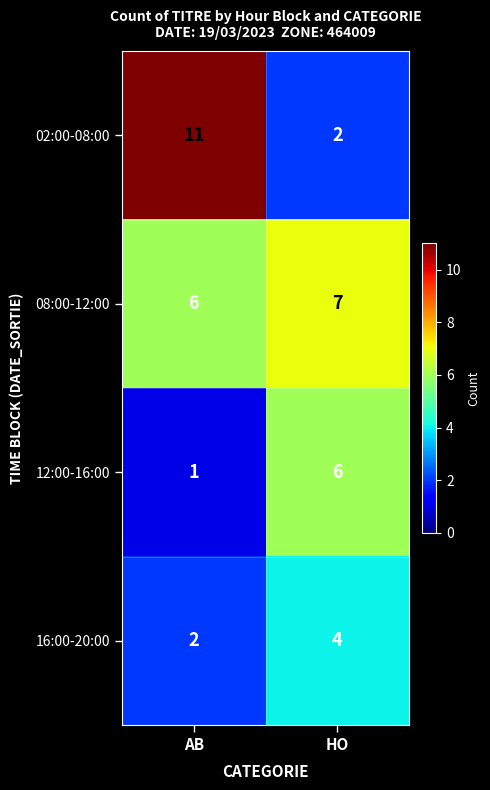

Which series has the widest spread of values?

02:00-08:00